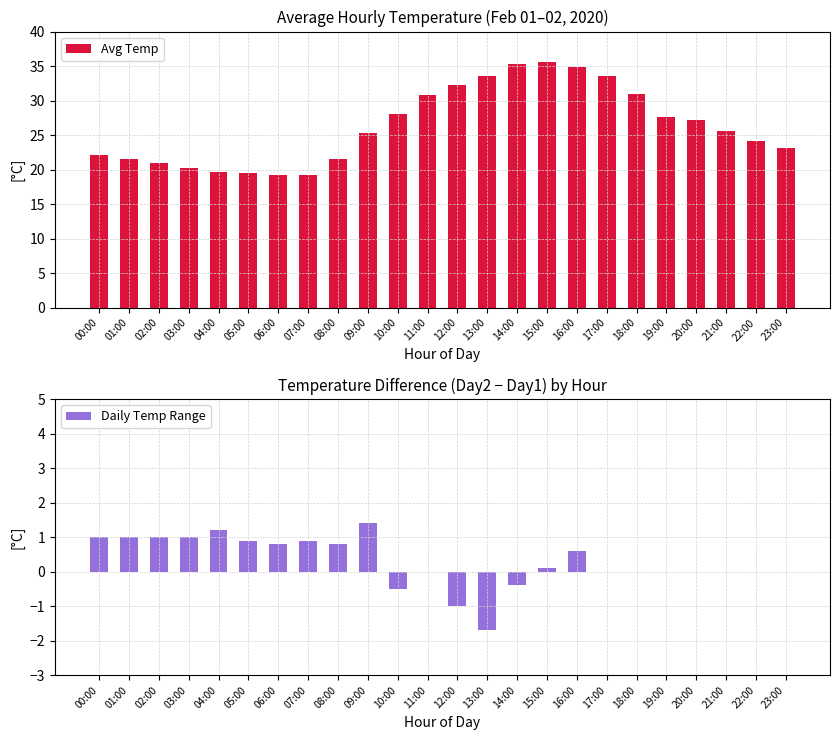

How many data points in Avg Temp are less than 25?

11